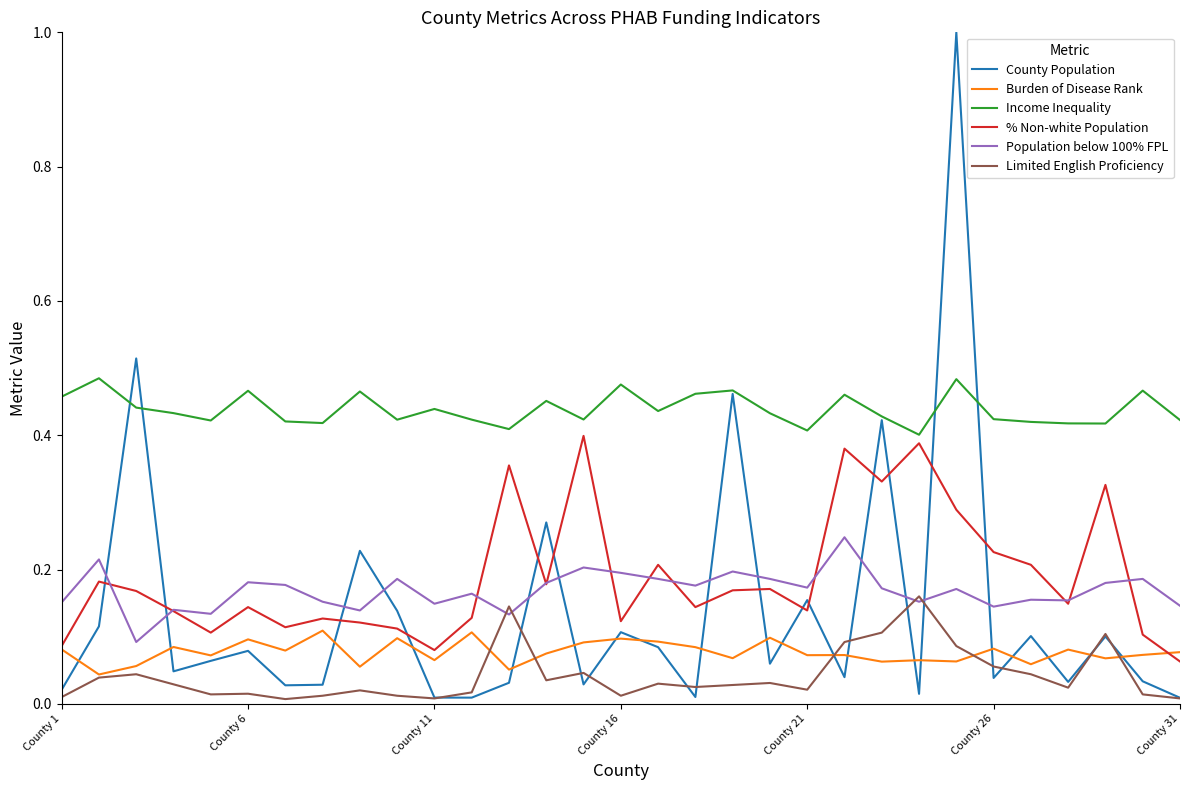

True or false: Income Inequality and Population below 100% FPL intersect in this chart.

False